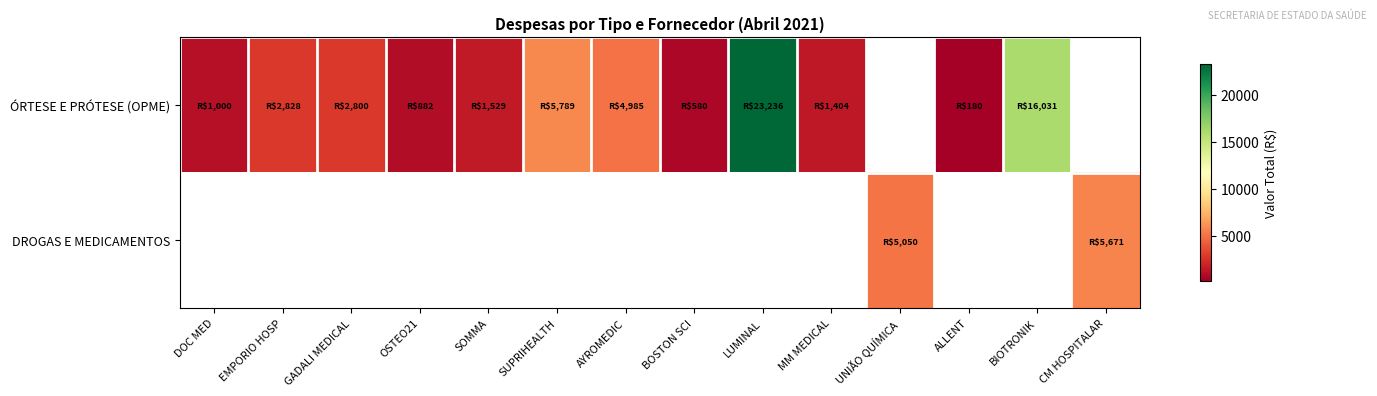

What is the greatest value displayed?

23235.9